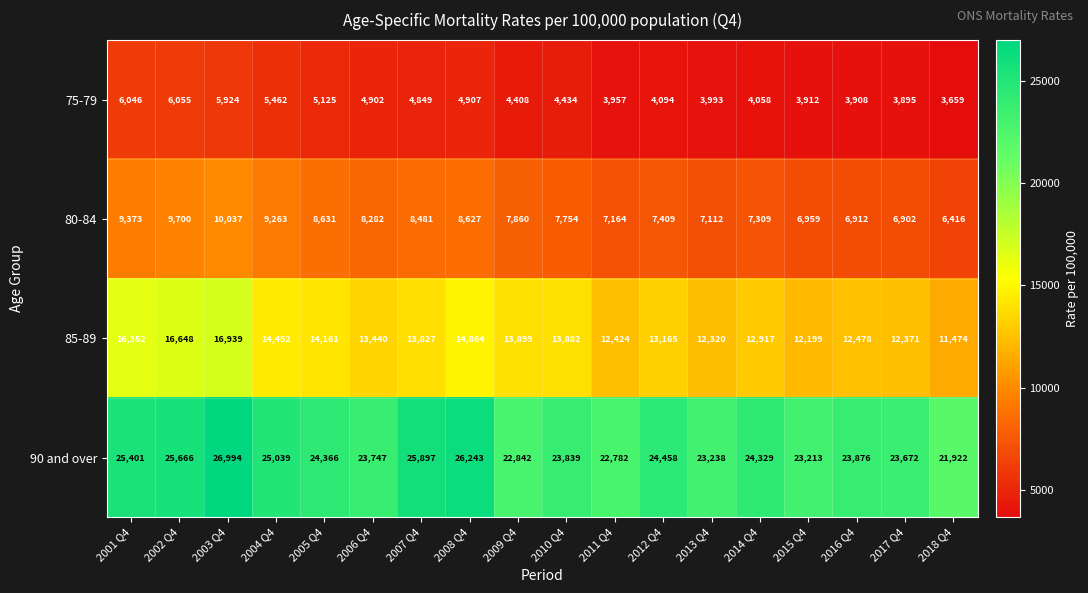

Rank the series by their maximum value, from highest to lowest.

90 and over, 85-89, 80-84, 75-79